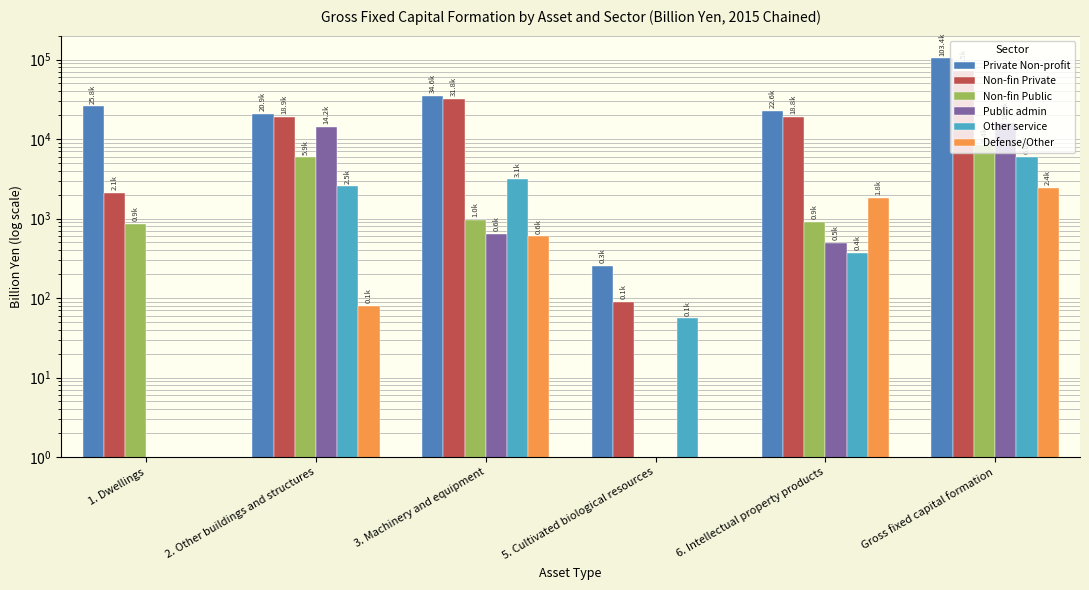

At 3. Machinery and equipment, list the series in order from largest to smallest.

Private Non-profit, Non-fin Private, Other service, Non-fin Public, Public admin, Defense/Other